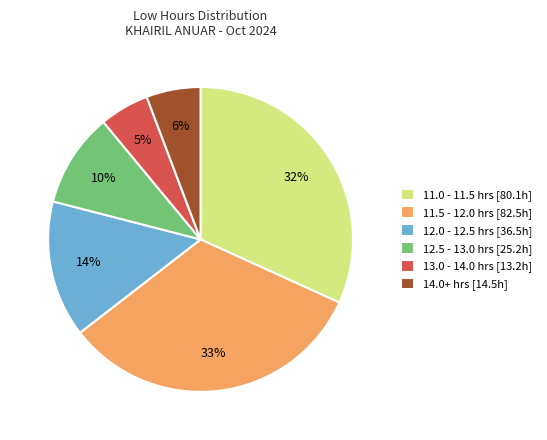

To the nearest percent, what is the difference between the 14.0+ hrs [14.5h] and 11.5 - 12.0 hrs [82.5h] slice percentages?

27%